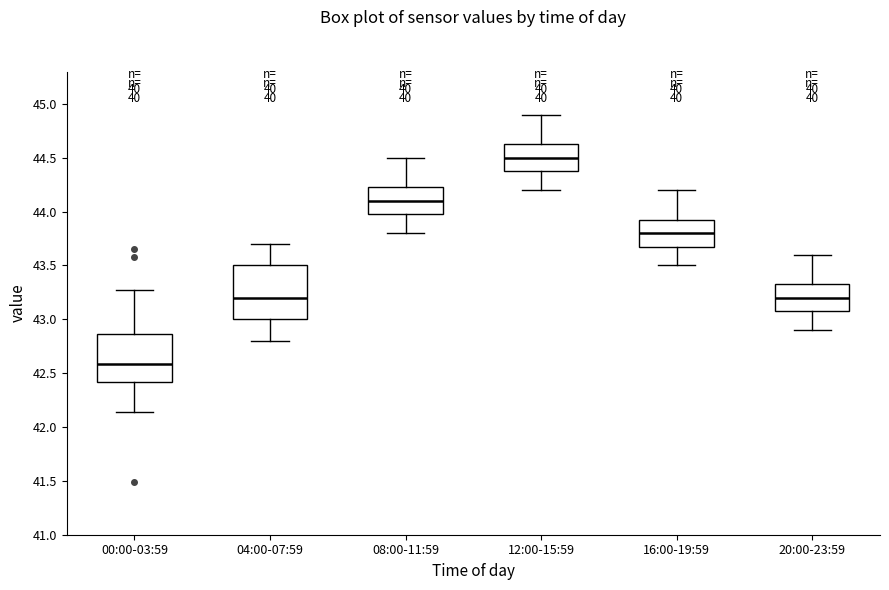

Which box's median line is the highest?

12:00-15:59